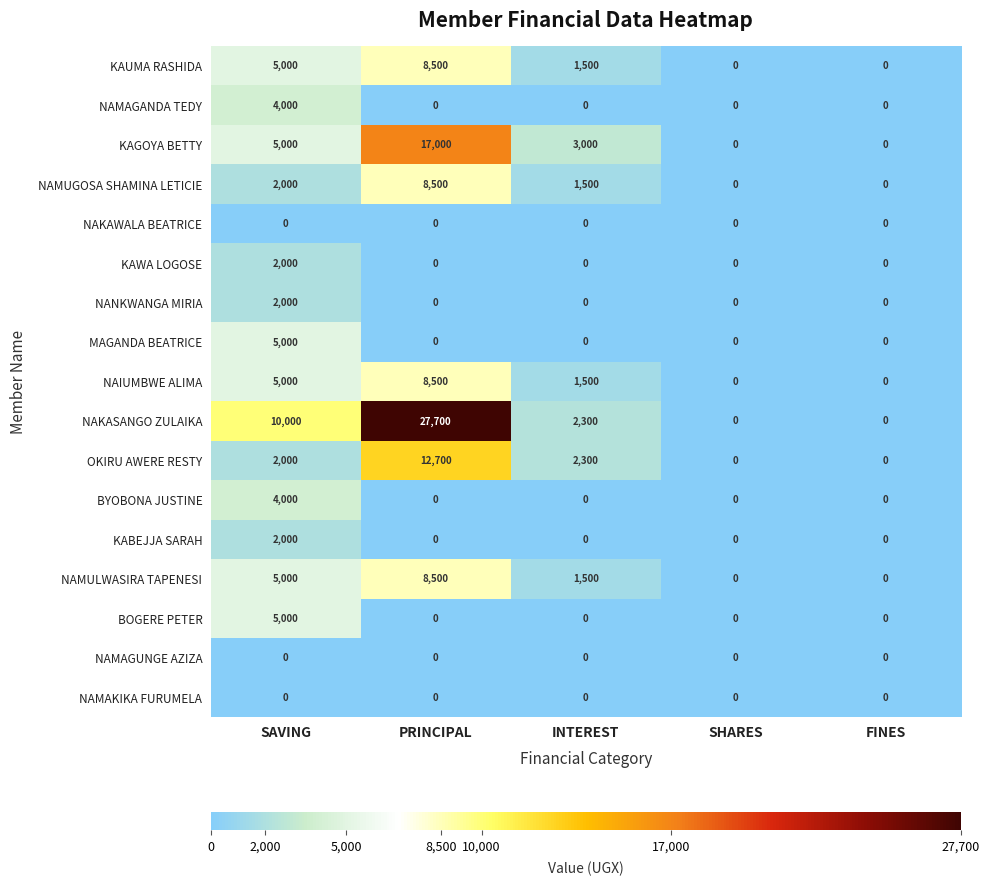

What is the total value across all series at INTEREST?

13600